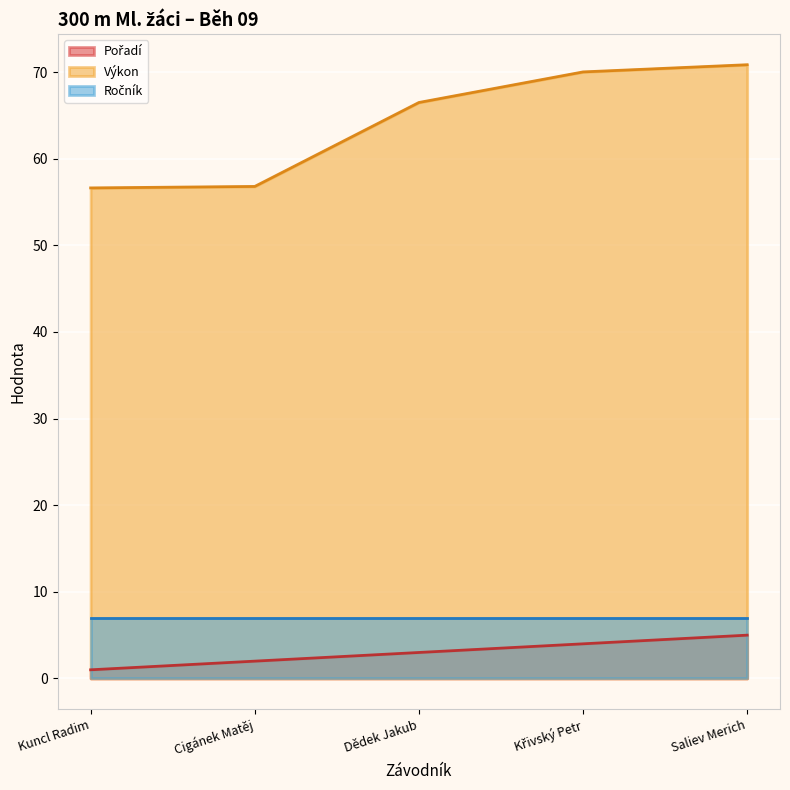

What is the sum of all Výkon values?

320.8